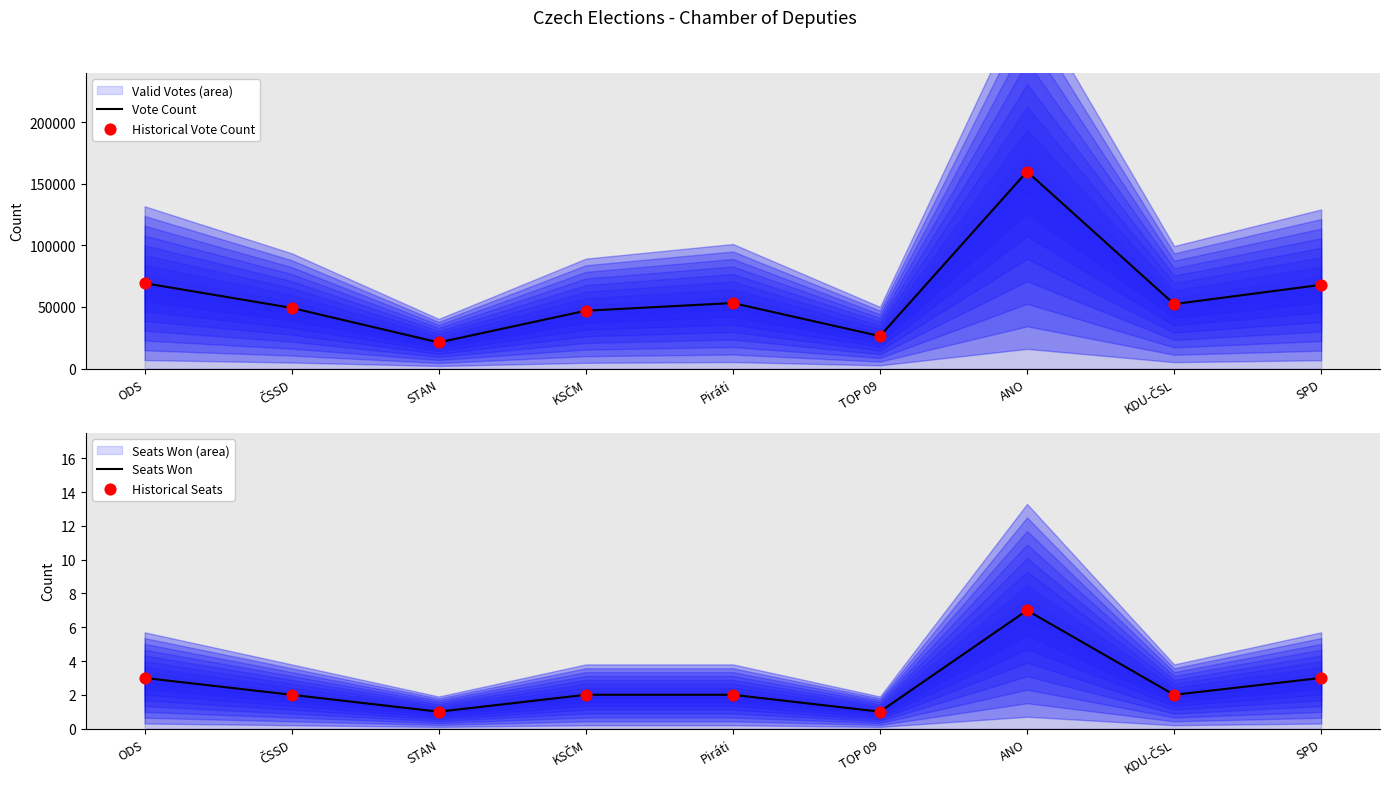

Which series has the largest Y range (max minus min)?

Vote Count